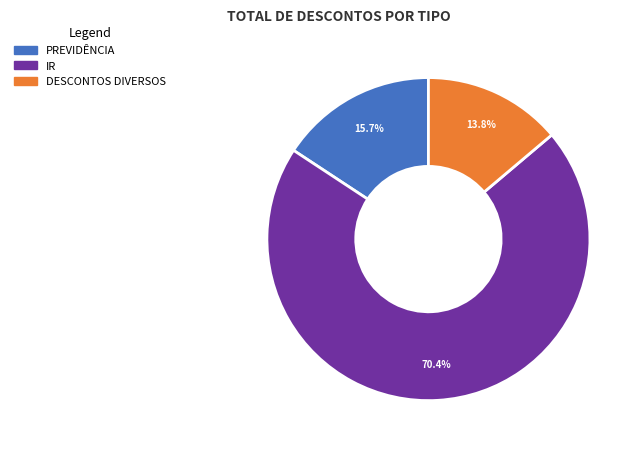

Is the sum of PREVIDÊNCIA and IR greater than half?

Yes